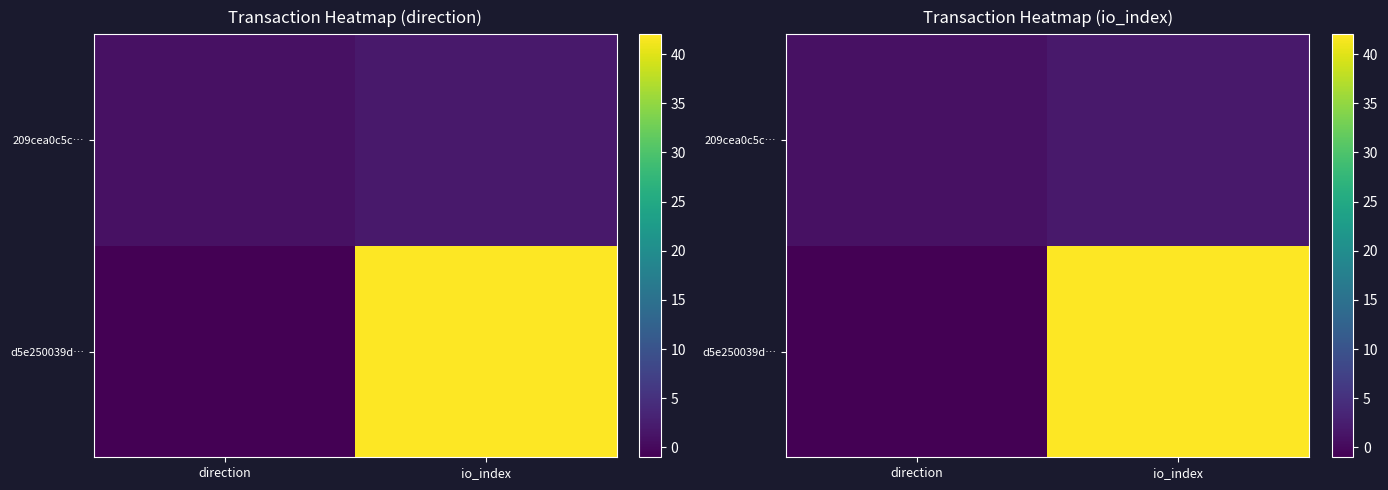

Which category has the lowest value across all series?

direction